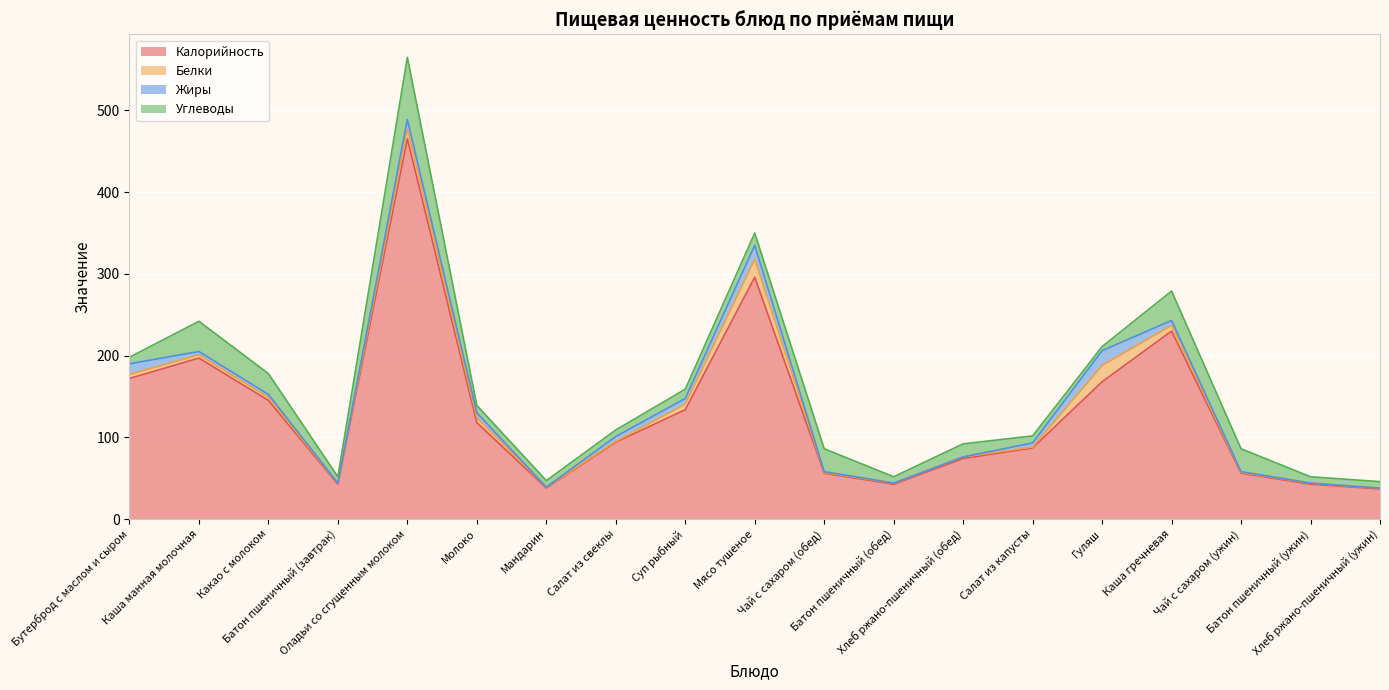

Which category has the highest value in the Углеводы series?

Оладьи со сгущенным молоком